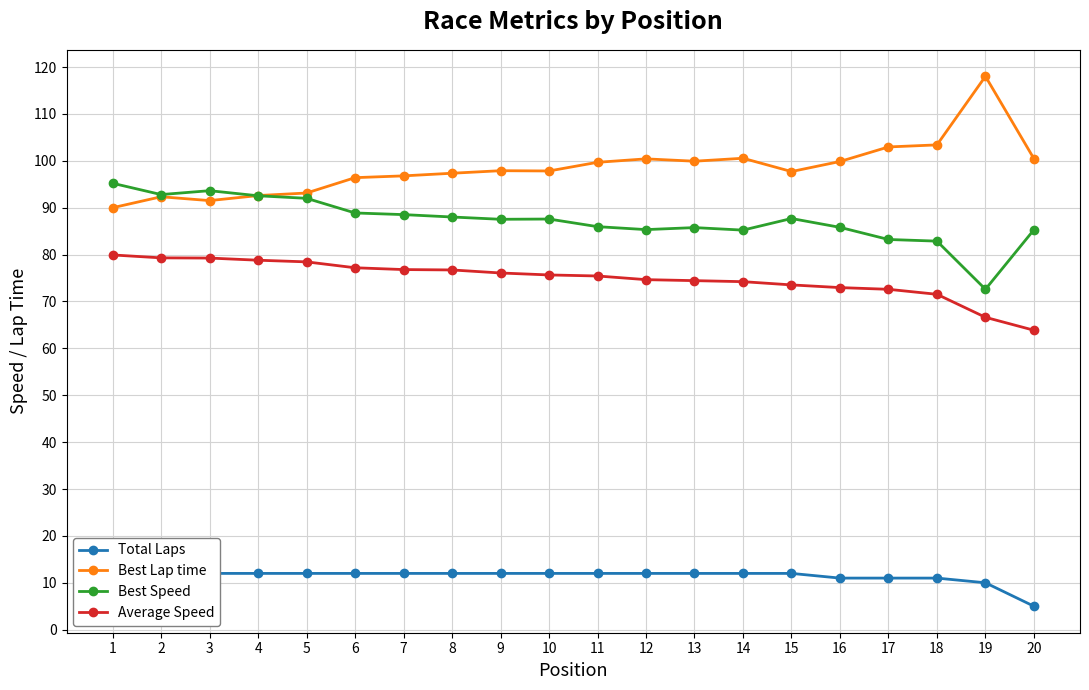

What are all the series names shown in the legend?

Total Laps, Best Lap time, Best Speed, Average Speed